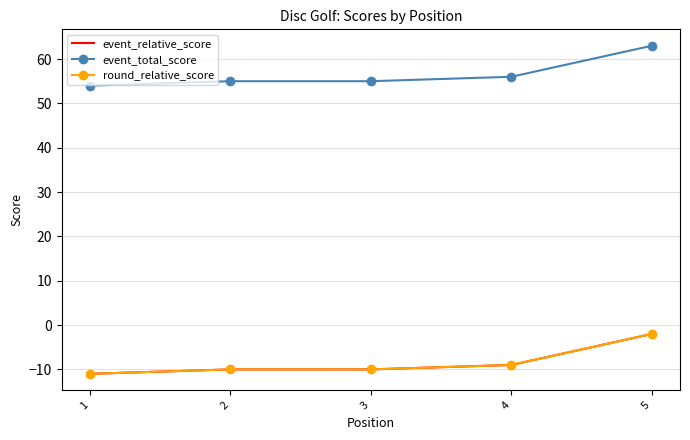

Reading right to left, transcribe all the data shown in this chart.

event_relative_score: -2	-9	-10	-10	-11
event_total_score: 63	56	55	55	54
round_relative_score: -2	-9	-10	-10	-11